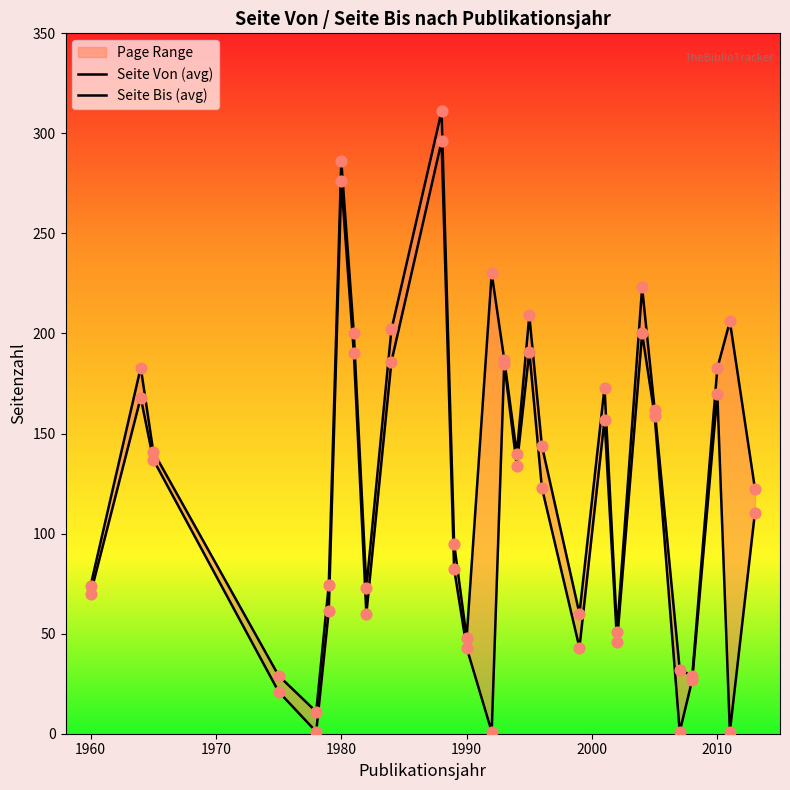

What are all the series names shown in the legend?

Seite Von (avg), Seite Bis (avg)